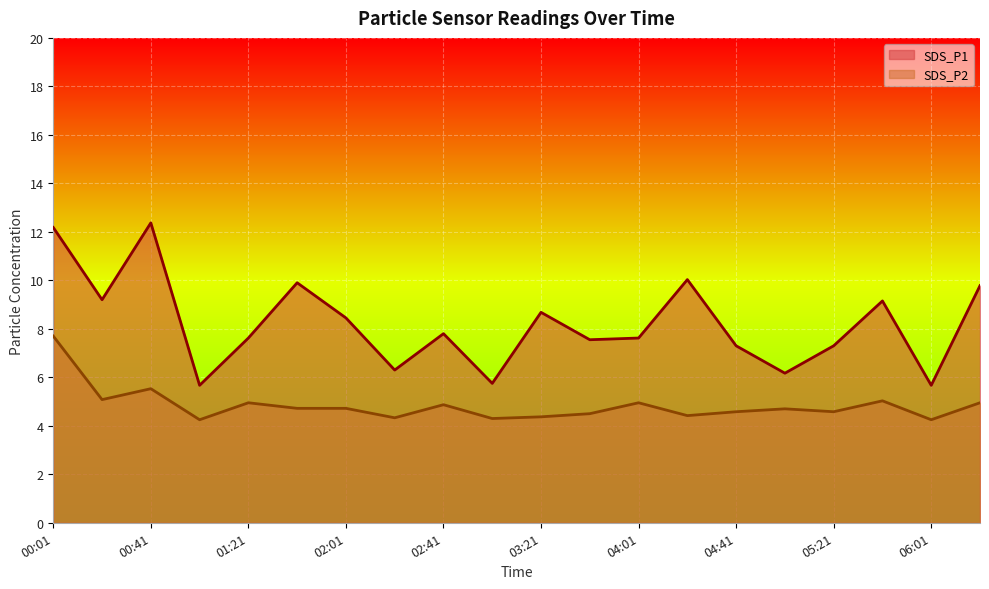

Between 00:41 and 00:21, which is larger?

00:41